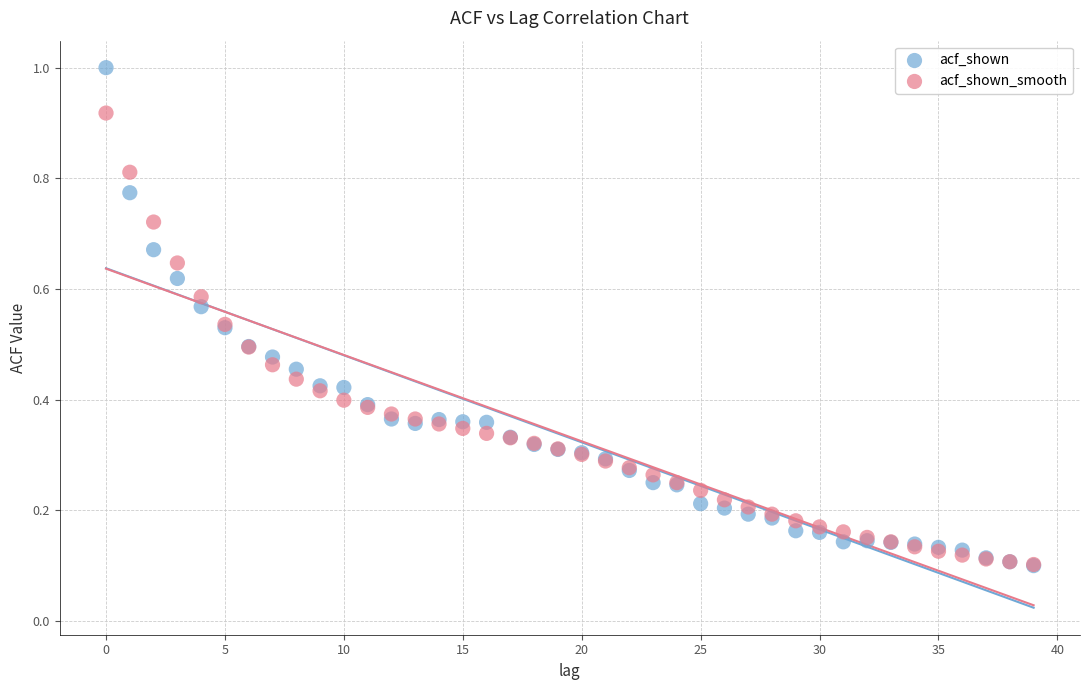

What are all the series names shown in the legend?

acf_shown, acf_shown_smooth